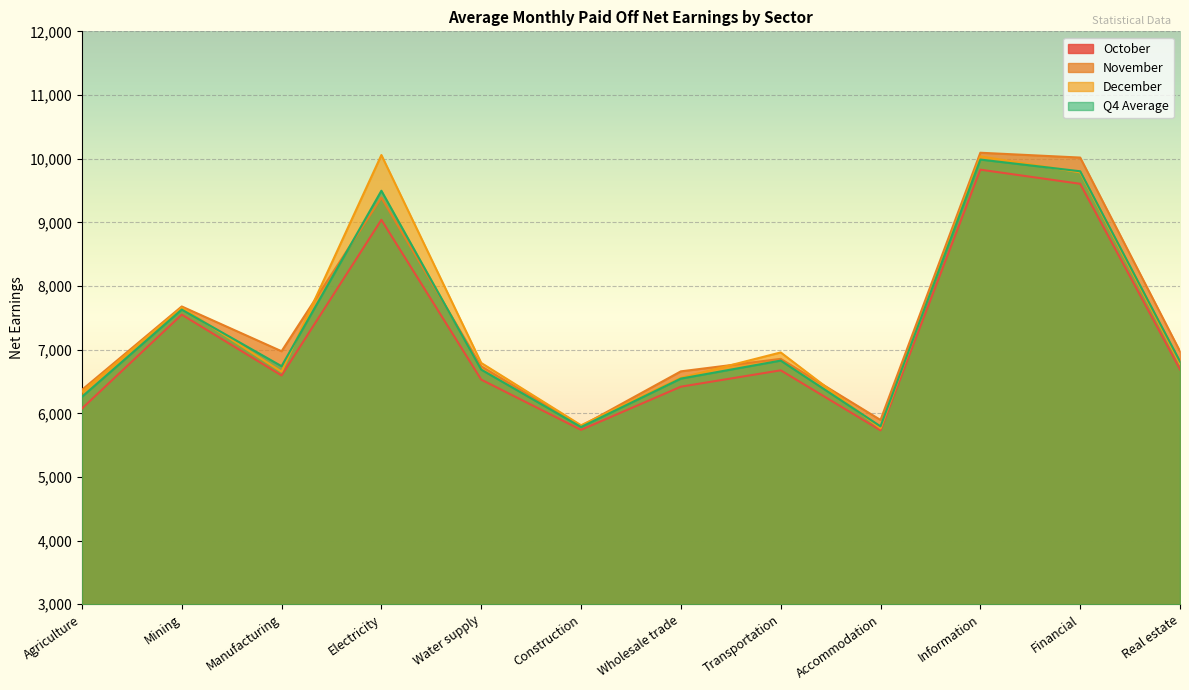

At which category is the sum across all series the highest?

Information